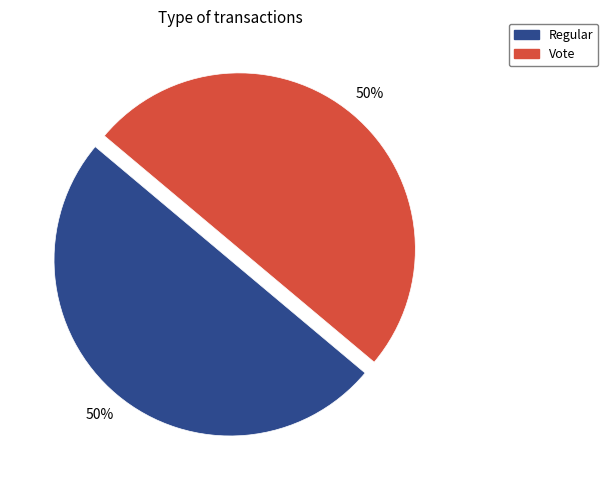

Count the number of slices in the pie.

2